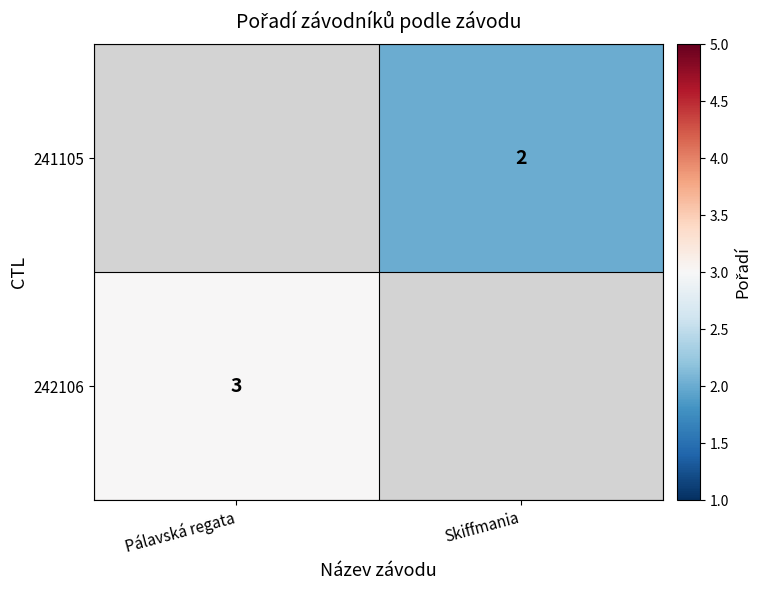

The 242106 series shows 5 at Pálavská regata. True or false?

False